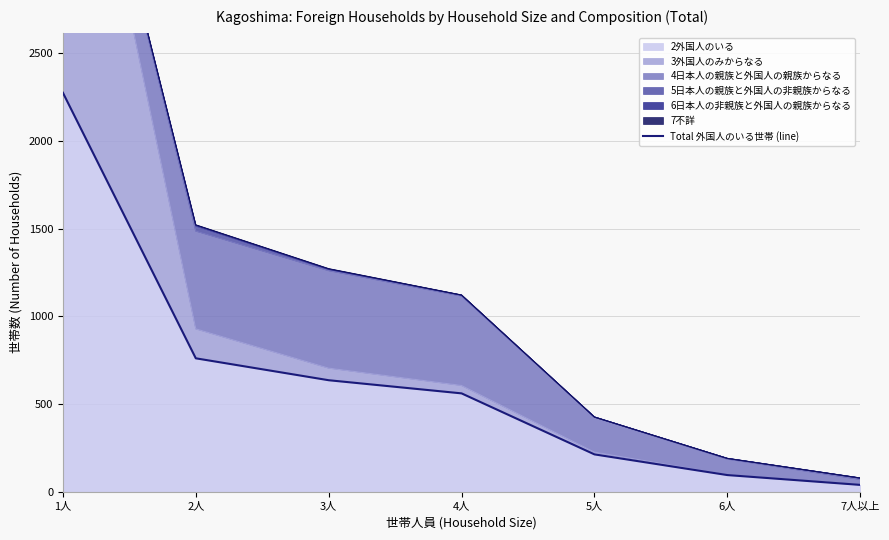

List the labels in order of value, largest first.

1人, 2人, 3人, 4人, 5人, 6人, 7人以上